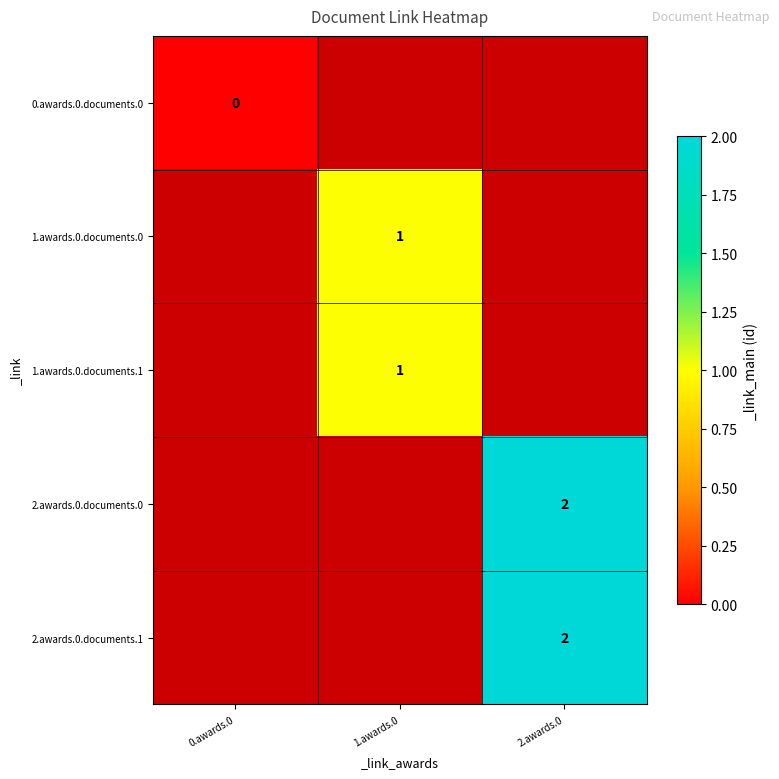

Is it true that 1.awards.0.documents.1 equals 2 at 1.awards.0?

False